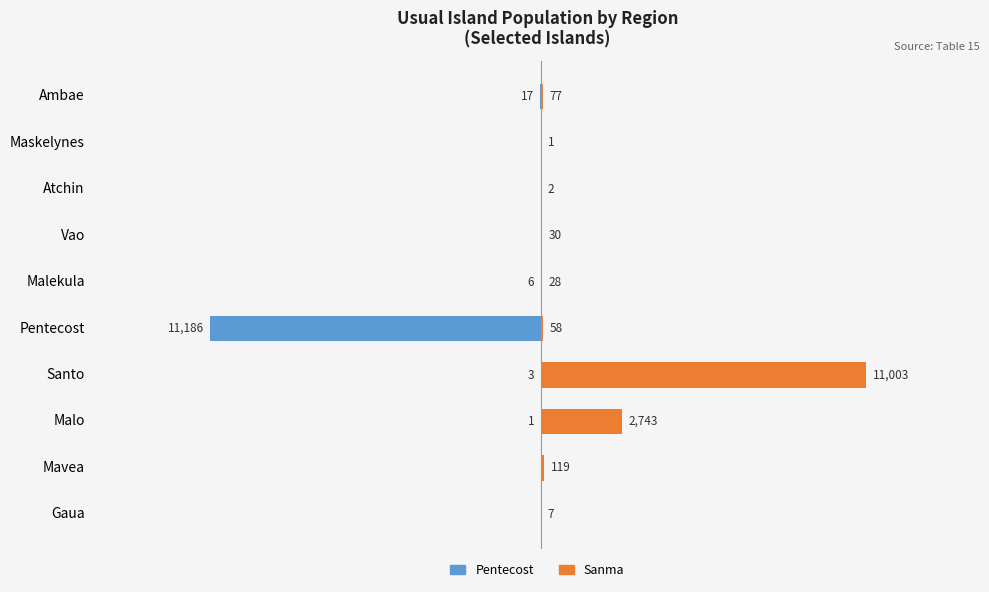

How many categories are shown in the chart?

10